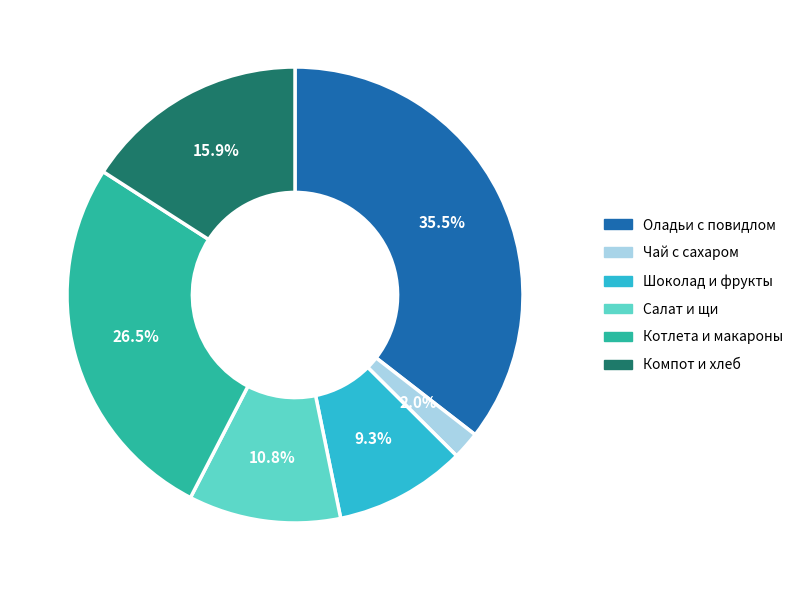

Is the sum of Компот и хлеб and Оладьи с повидлом greater than half?

Yes